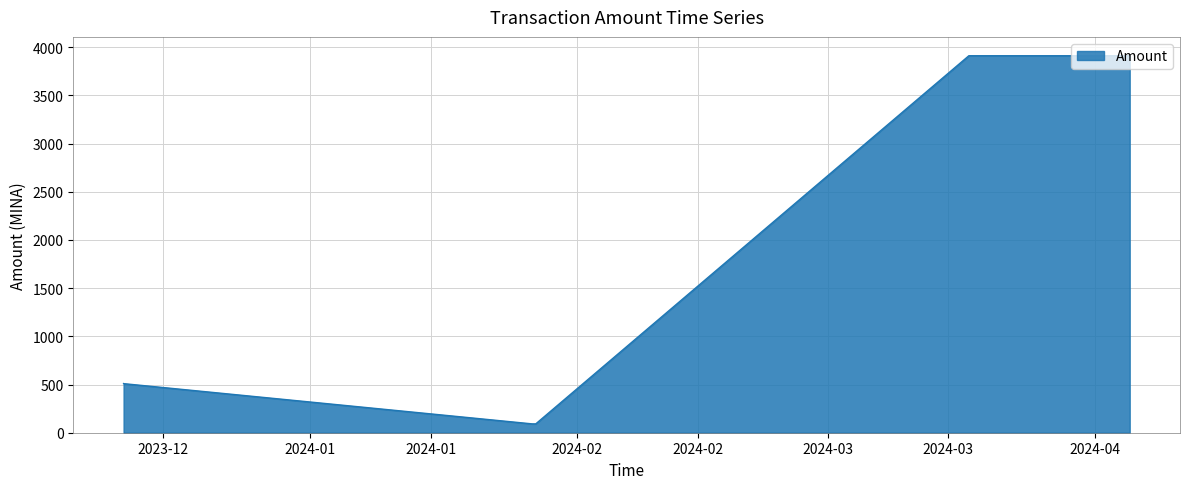

How many lines are shown in the chart?

1